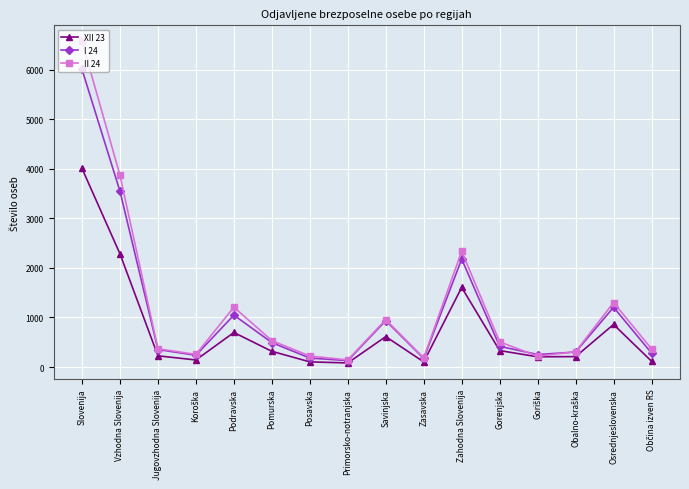

Which series has the largest range (max minus min)?

II 24